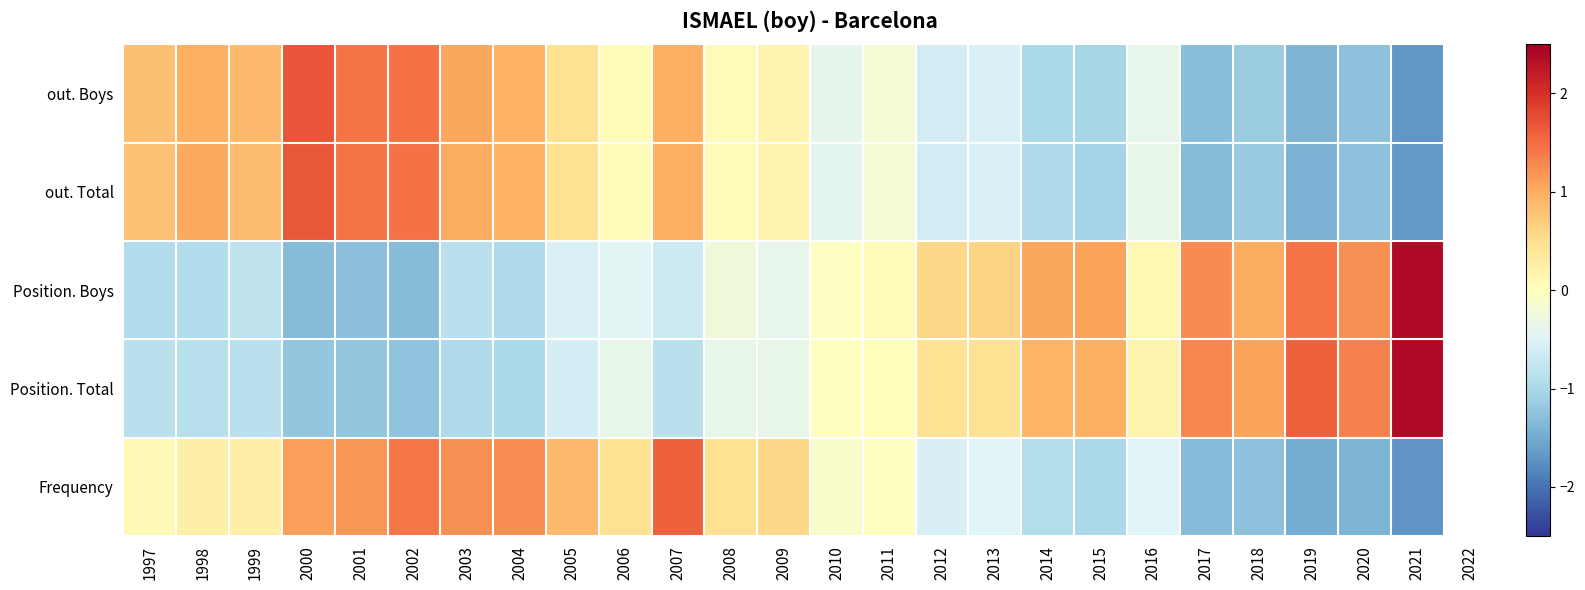

At which category is the sum across all series the highest?

2007